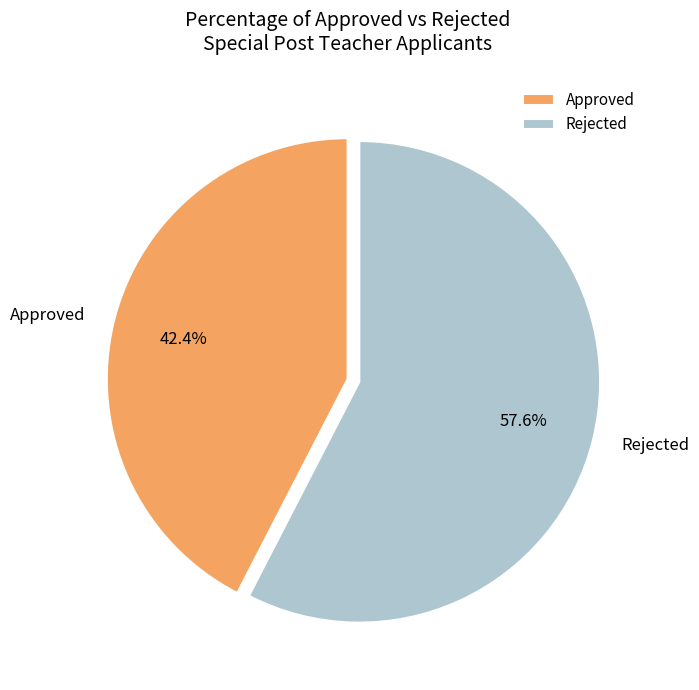

Combined, what portion of the pie is Approved and Rejected?

100.0%